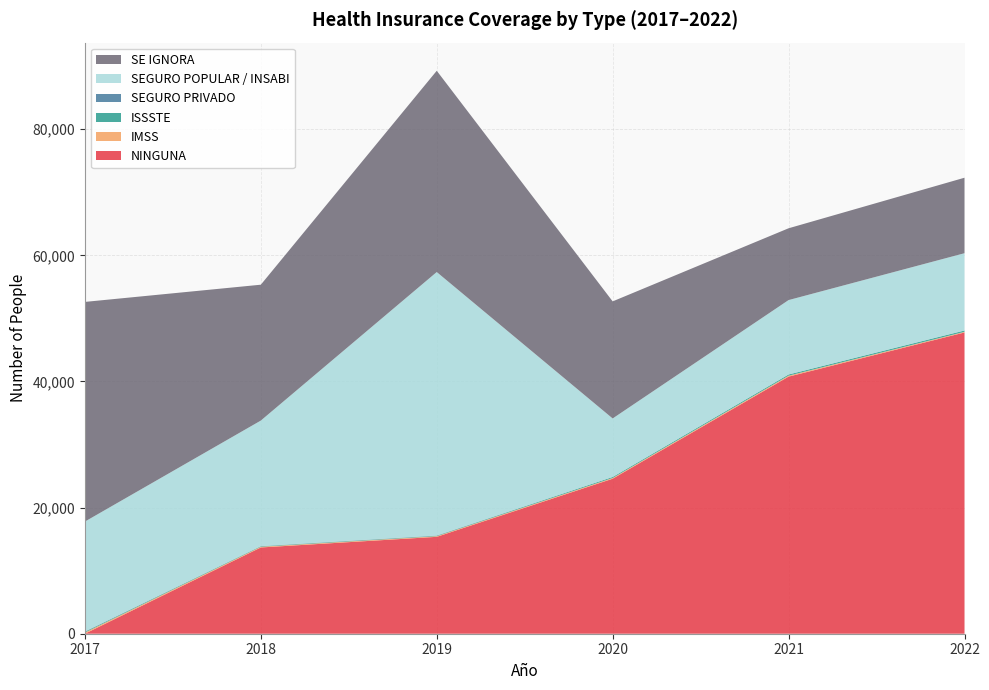

Reading left to right, what are all the values shown in this chart?

NINGUNA: 0	13679	15367	24581	40773	47774
IMSS: 191	117	100	118	150	102
ISSSTE: 118	78	73	157	189	212
SEGURO PRIVADO: 46	19	34	4	2	1
SEGURO POPULAR / INSABI: 17430	19909	41784	9277	11798	12255
SE IGNORA: 34837	21548	31919	18568	11386	11971